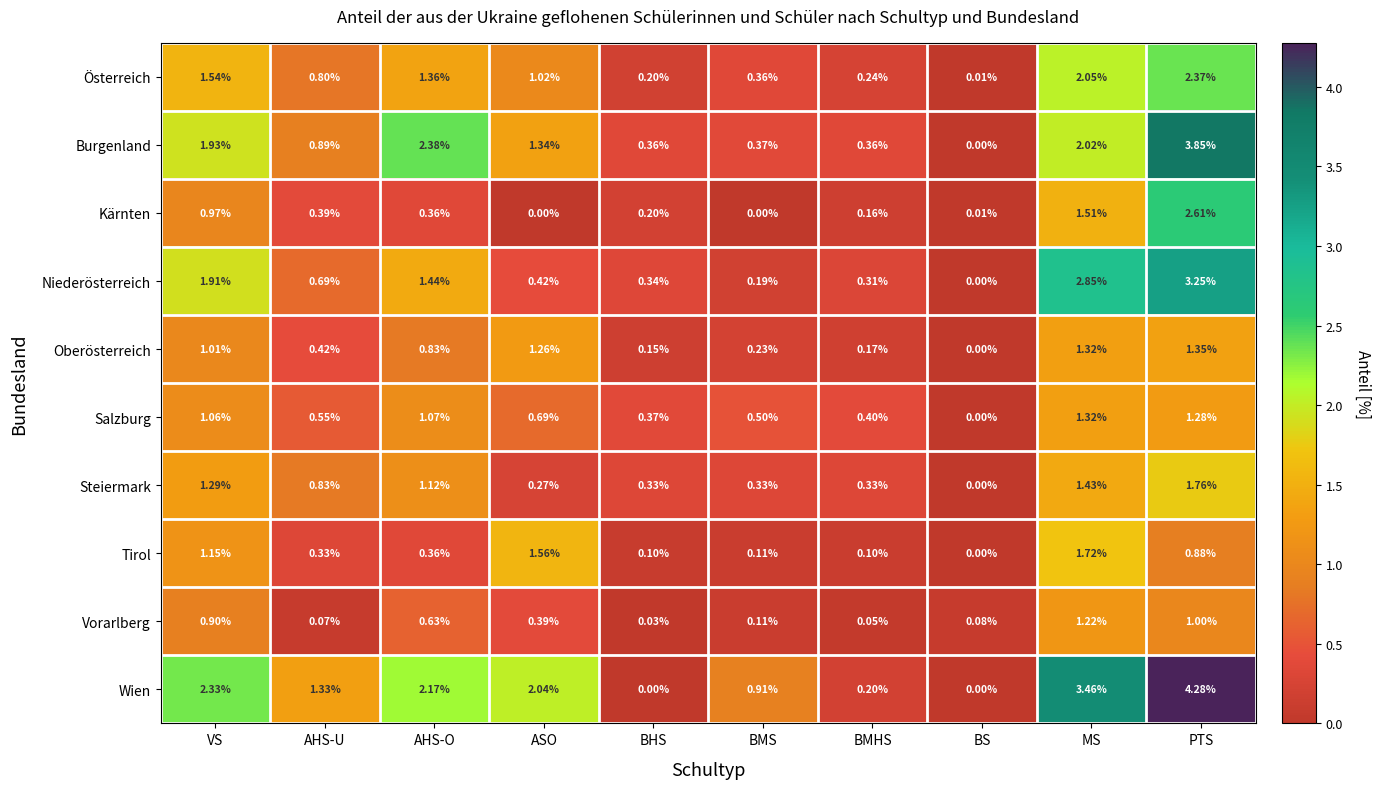

At how many categories does at least one series exceed 0?

10